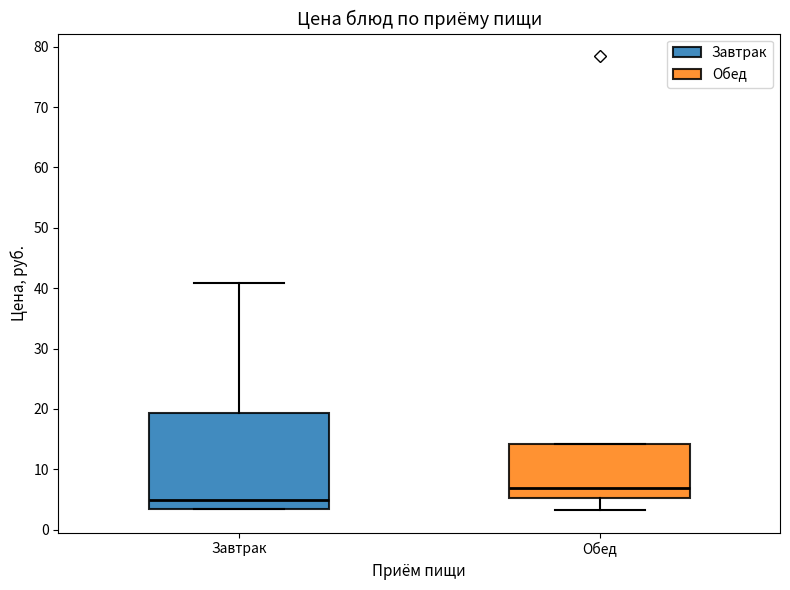

Reading left to right, read every box against the y-axis: the position of its median line, the range the box covers, and the ends of its whiskers. The values are not printed on the chart, so give them approximately, as read against the axis.

Завтрак: median 5, box 3 to 19, whiskers 3 to 41
Обед: median 7, box 5 to 14, whiskers 3 to 14